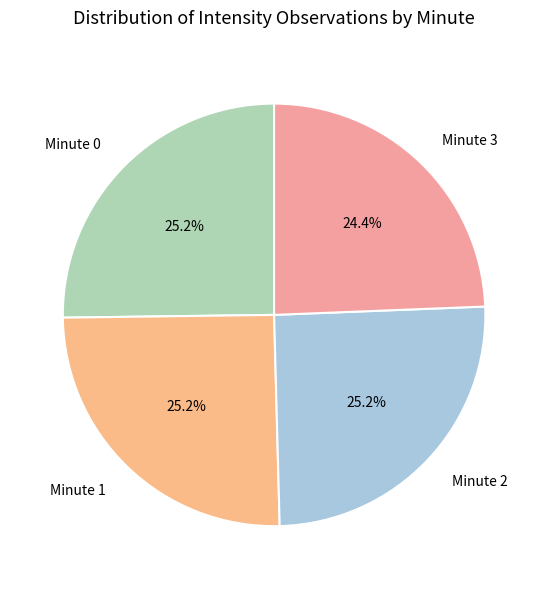

What is the smallest slice in the pie chart?

Minute 3